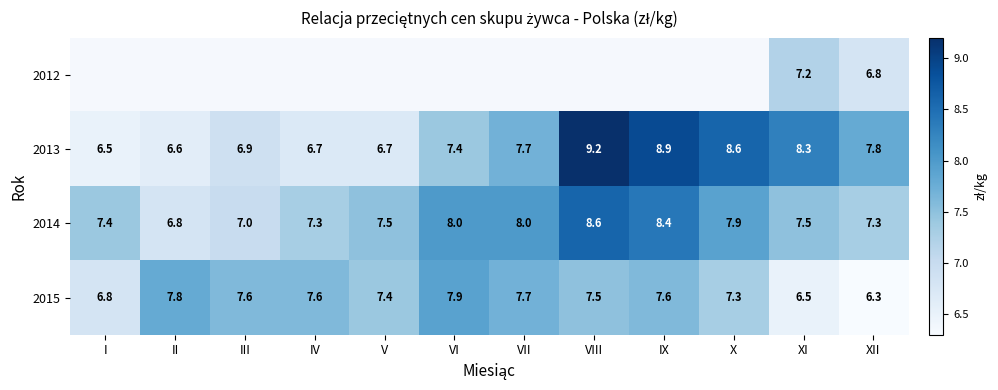

What is the maximum value for 2013?

9.2